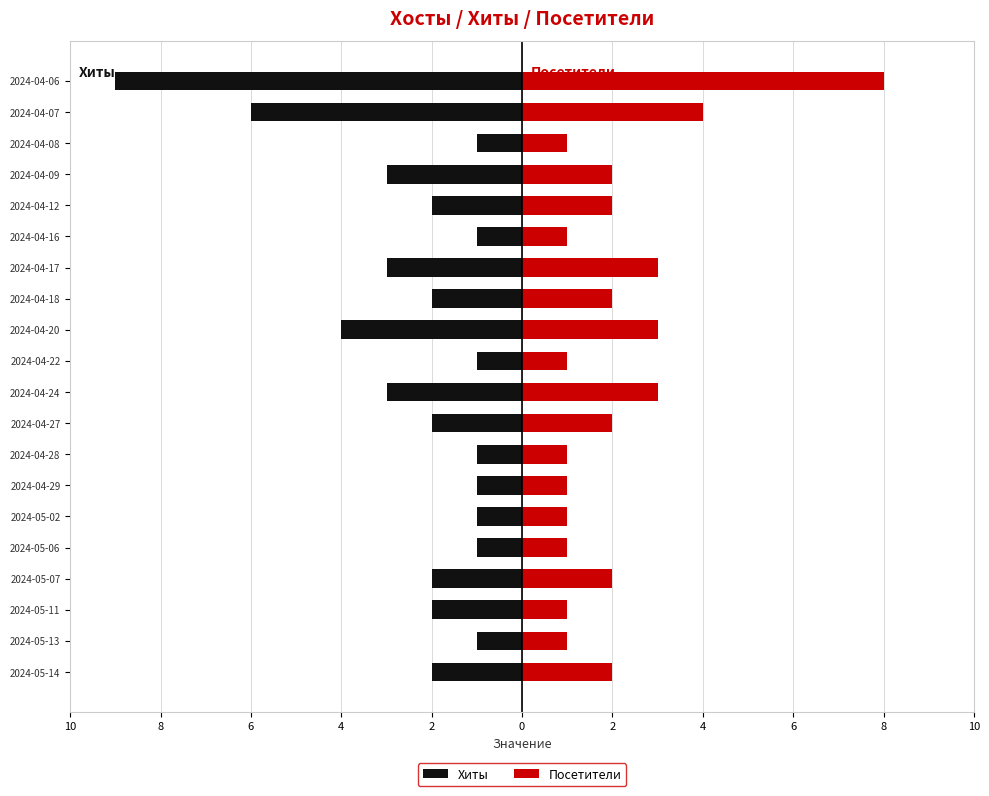

How many distinct data groups are displayed?

2